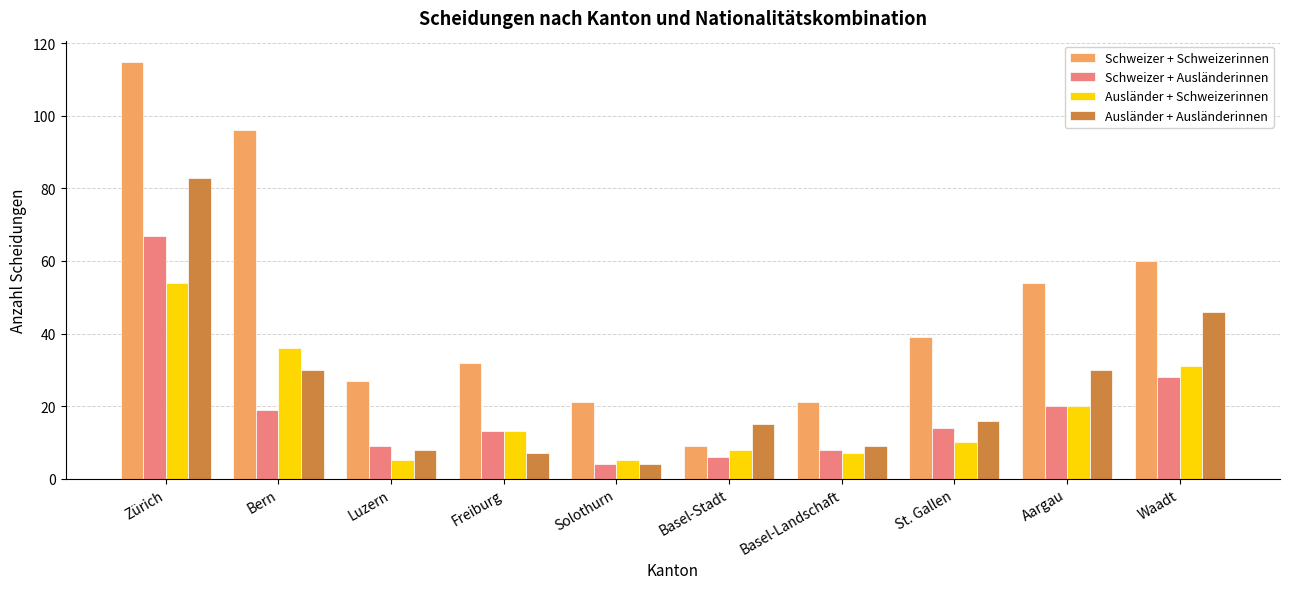

Where does the Schweizer + Schweizerinnen series first go above 39?

Zürich